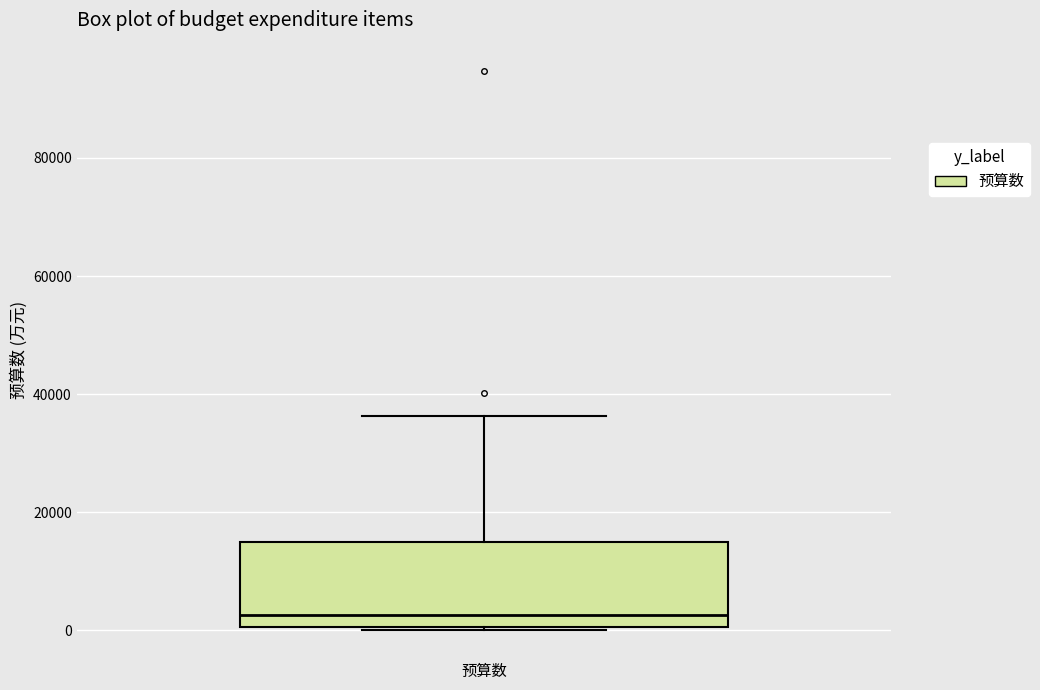

Read this box plot against the y-axis: the position of the median line, the range covered by the box, and the ends of both whiskers. The values are not printed on the chart, so give them approximately, as read against the axis.

median 2000, box 0 to 16000, whiskers 0 to 36000